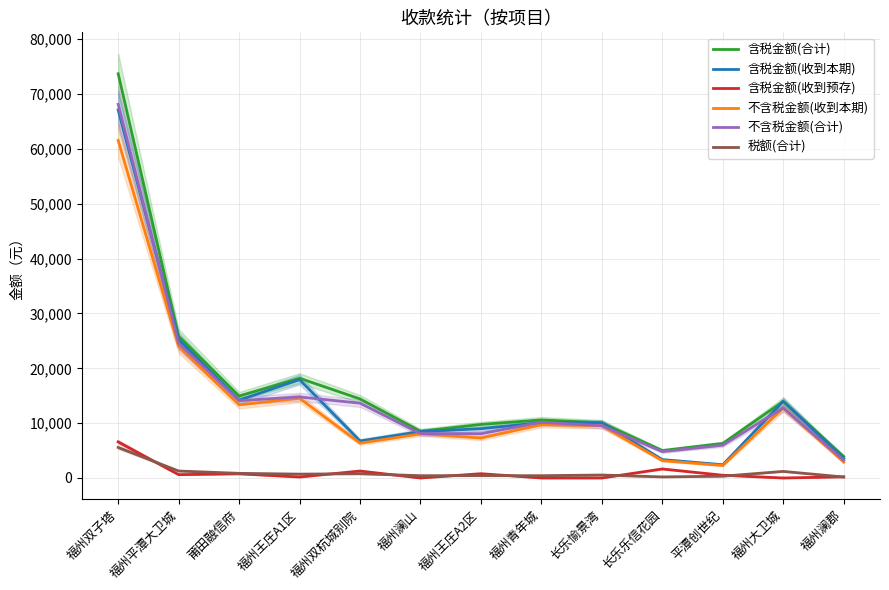

Rank the series at 福州青年城 from highest to lowest value.

含税金额(合计), 不含税金额(合计), 含税金额(收到本期), 不含税金额(收到本期), 税额(合计), 含税金额(收到预存)